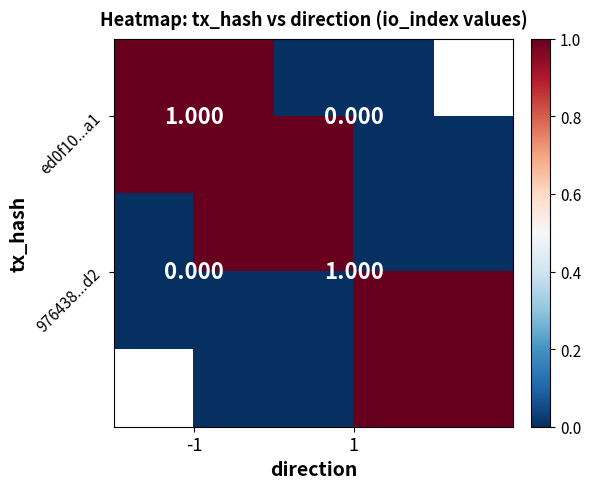

What is the spread (max minus min) of values at 1?

1